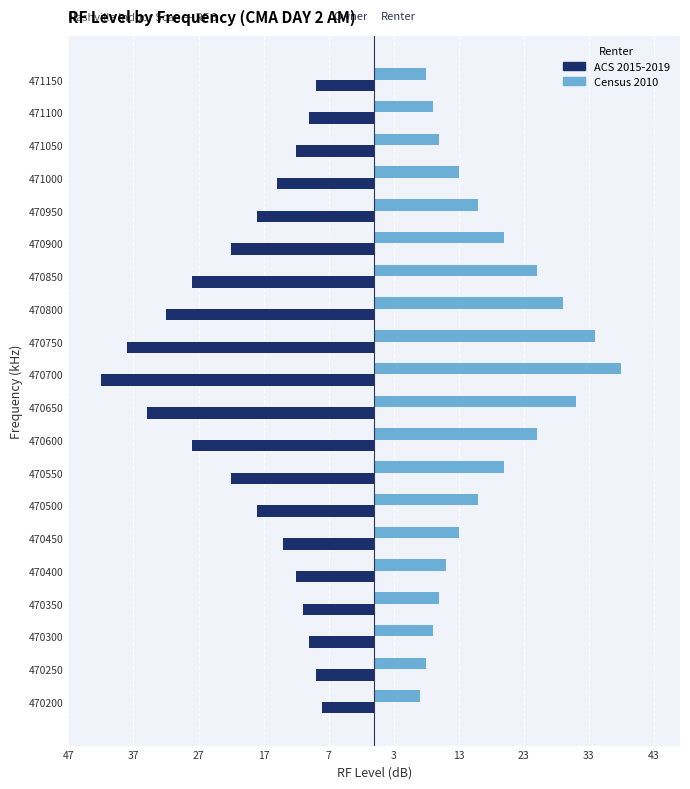

What is the difference between the maximum and minimum values in the Census 2010 series?

31